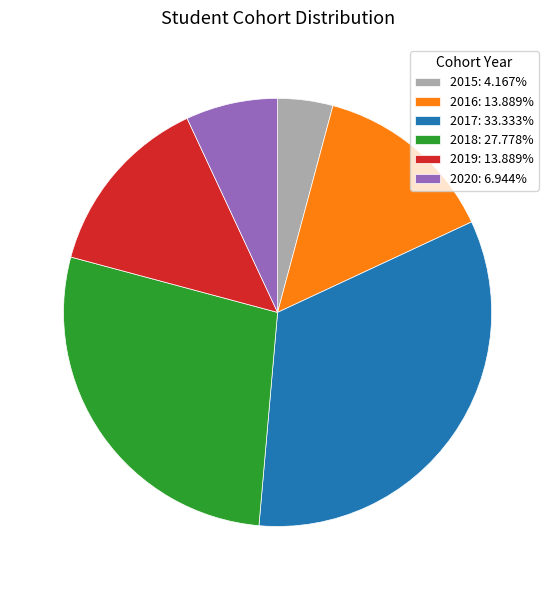

Approximately how many times larger is the value at 2017: 33.333% compared to 2015: 4.167%?

8.0